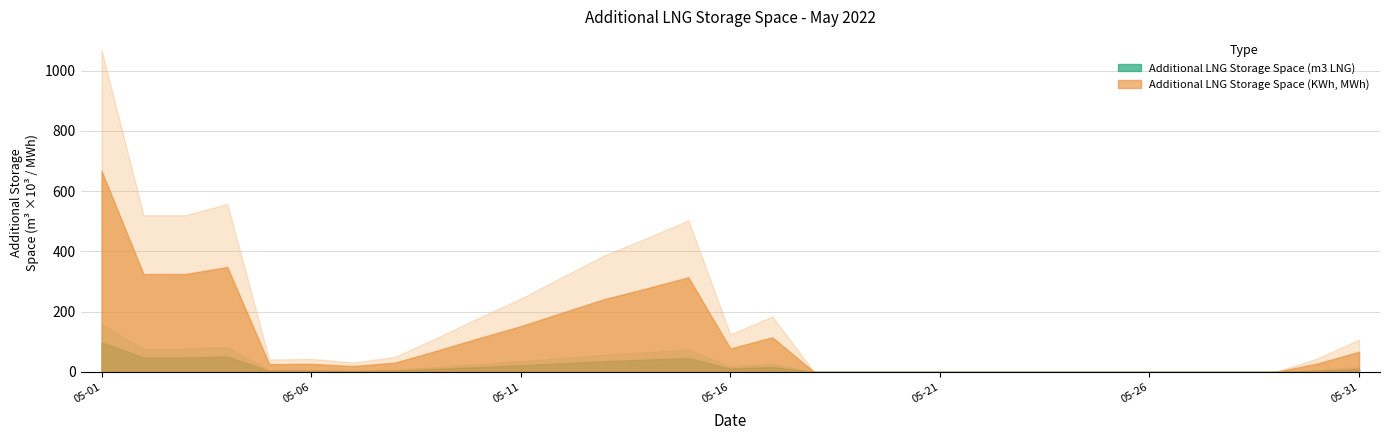

Reading left to right, transcribe all the data shown in this chart.

Additional LNG Storage Space (m3 LNG): 2022-05-01=98612	2022-05-02=48030	2022-05-03=48039	2022-05-04=51470	2022-05-05=3816	2022-05-06=3998	2022-05-07=2898	2022-05-08=4606	2022-05-09=10449	2022-05-10=16587	2022-05-11=22430	2022-05-12=29160	2022-05-13=35741	2022-05-14=40978	2022-05-15=46447	2022-05-16=11527	2022-05-17=16996	2022-05-18=0	2022-05-19=0	2022-05-20=0	2022-05-21=0	2022-05-22=0	2022-05-23=0	2022-05-24=0	2022-05-25=0	2022-05-26=0	2022-05-27=0	2022-05-28=0	2022-05-29=0	2022-05-30=4123	2022-05-31=9900
Additional LNG Storage Space (KWh): 2022-05-01=667609418	2022-05-02=325166096	2022-05-03=325224589	2022-05-04=348454761	2022-05-05=25838061	2022-05-06=27068238	2022-05-07=19626044	2022-05-08=31183856	2022-05-09=70741711	2022-05-10=112299491	2022-05-11=151857346	2022-05-12=197415181	2022-05-13=241973019	2022-05-14=277422567	2022-05-15=314451082	2022-05-16=78039279	2022-05-17=115067794	2022-05-18=0	2022-05-19=0	2022-05-20=0	2022-05-21=0	2022-05-22=0	2022-05-23=0	2022-05-24=0	2022-05-25=0	2022-05-26=0	2022-05-27=0	2022-05-28=0	2022-05-29=0	2022-05-30=27915485	2022-05-31=67026858